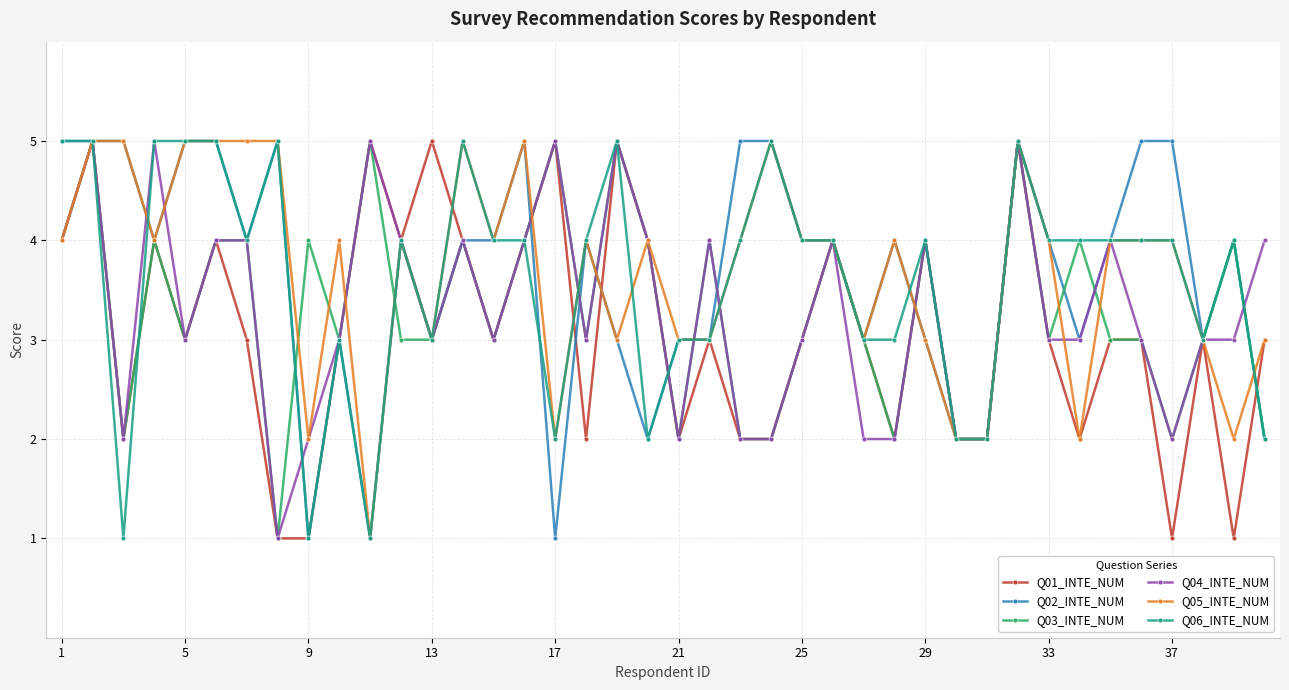

What is the value of the Q06_INTE_NUM point at the 14th from the left?

5